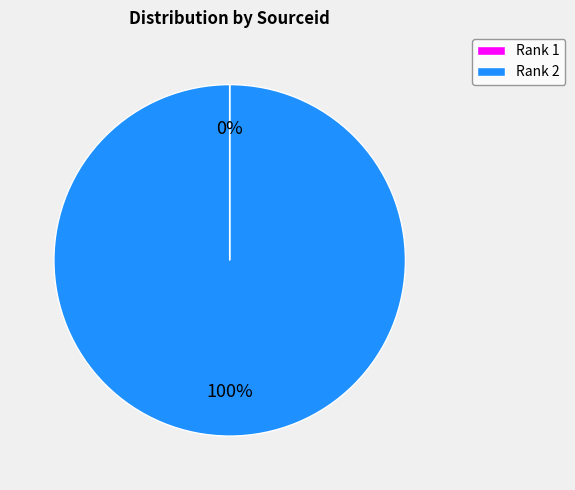

Which category has the biggest portion of the pie?

Rank 2